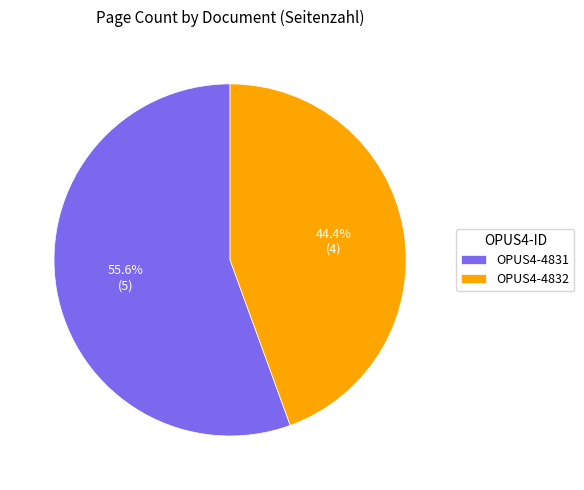

To the nearest percent, what is the combined percentage of OPUS4-4832 and OPUS4-4831?

100%